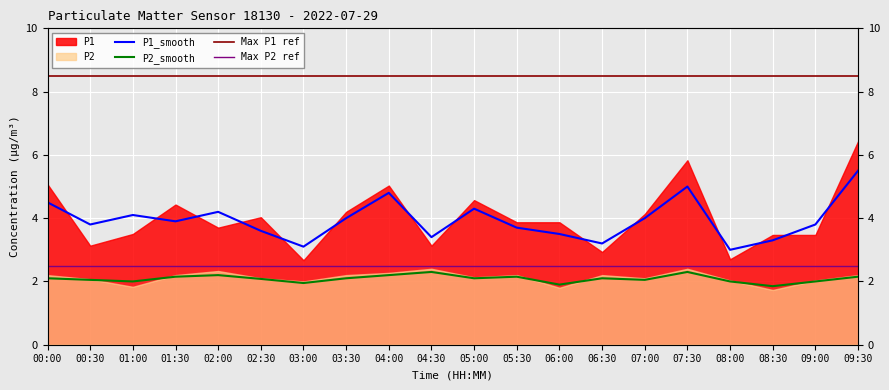

Does the chart display data point markers on the line(s)?

No